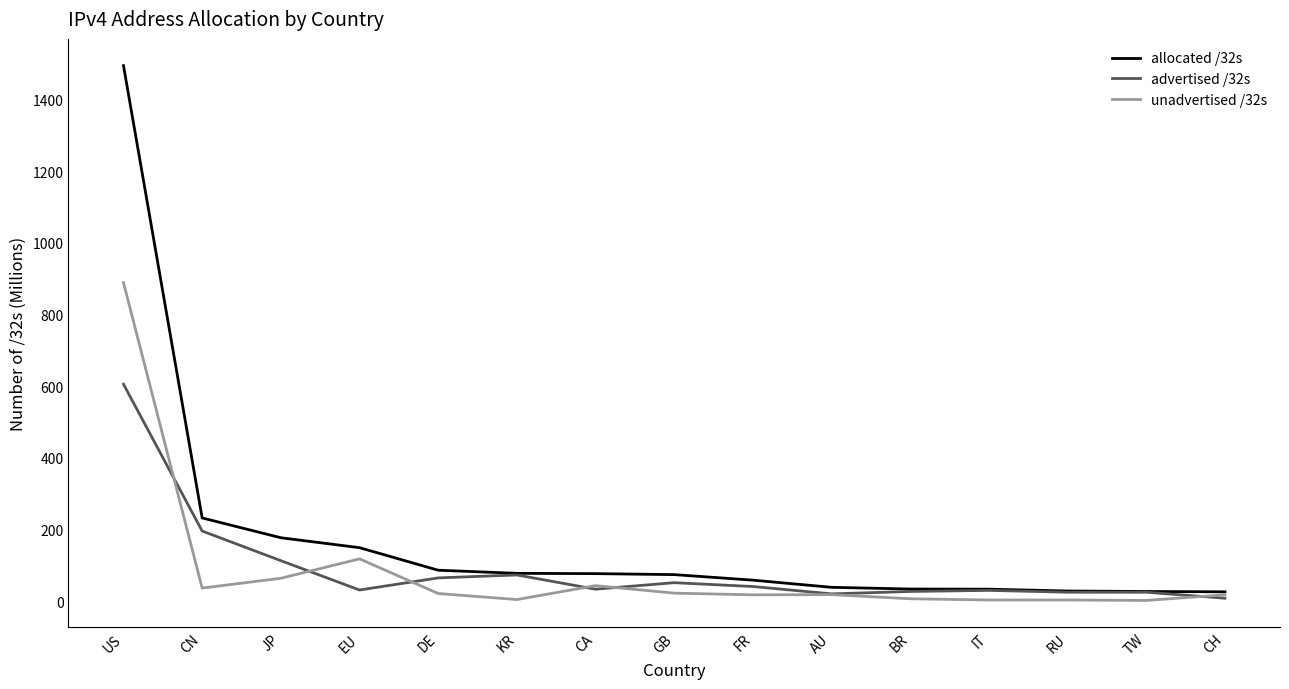

Which series has the largest range (max minus min)?

allocated /32s